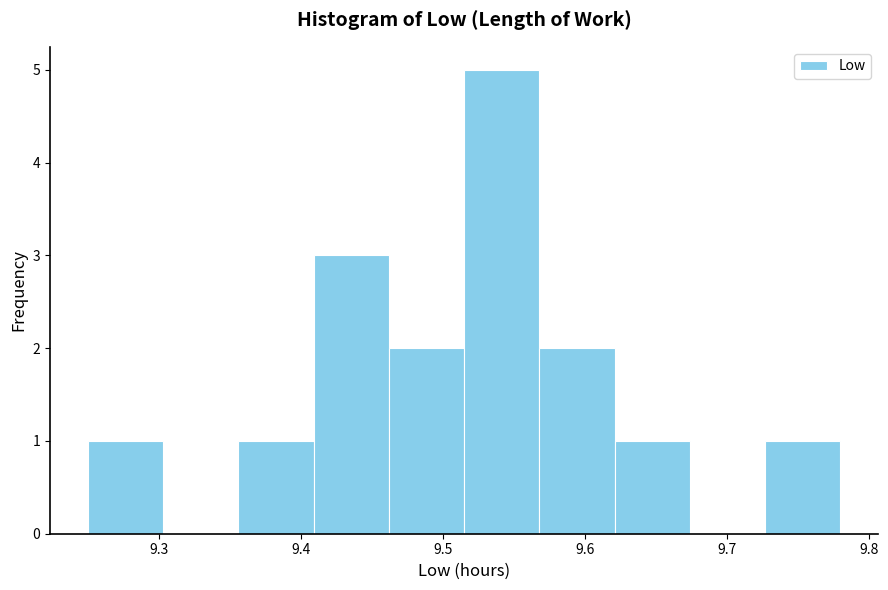

Reading left to right, list every bar in this chart as the range it spans on the x-axis followed by its height. Neither the bar edges nor the heights are printed on the chart, so give them approximately, as read against the axes.

9.250 to 9.303: 1
9.303 to 9.356: 0
9.356 to 9.409: 1
9.409 to 9.462: 3
9.462 to 9.515: 2
9.515 to 9.568: 5
9.568 to 9.621: 2
9.621 to 9.674: 1
9.674 to 9.727: 0
9.727 to 9.780: 1